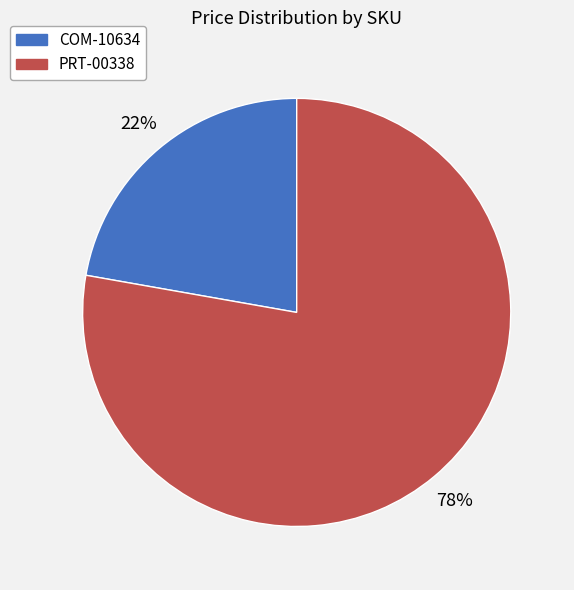

Is the sum of COM-10634 and PRT-00338 greater than half?

Yes